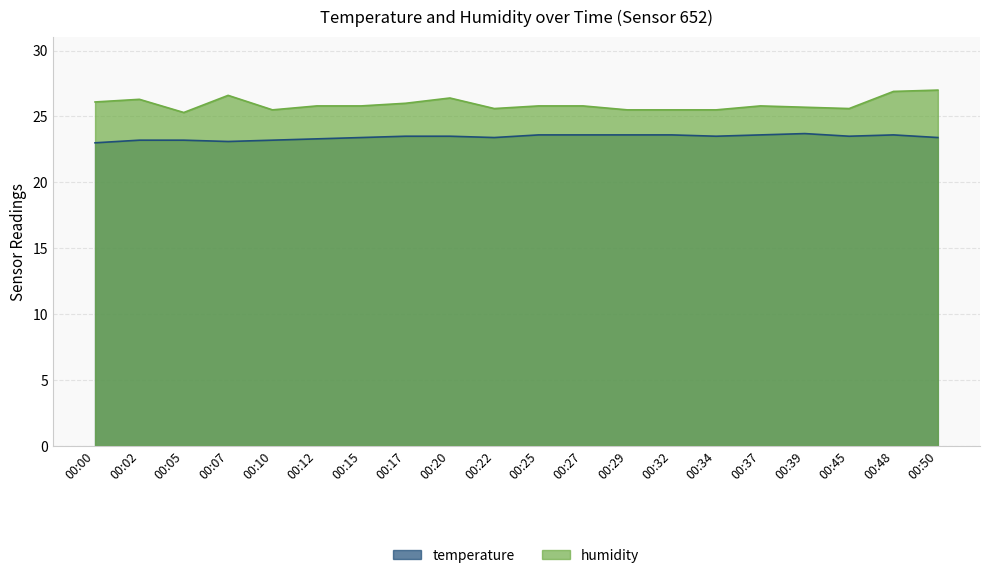

Where is temperature nearest to the value 23?

00:00